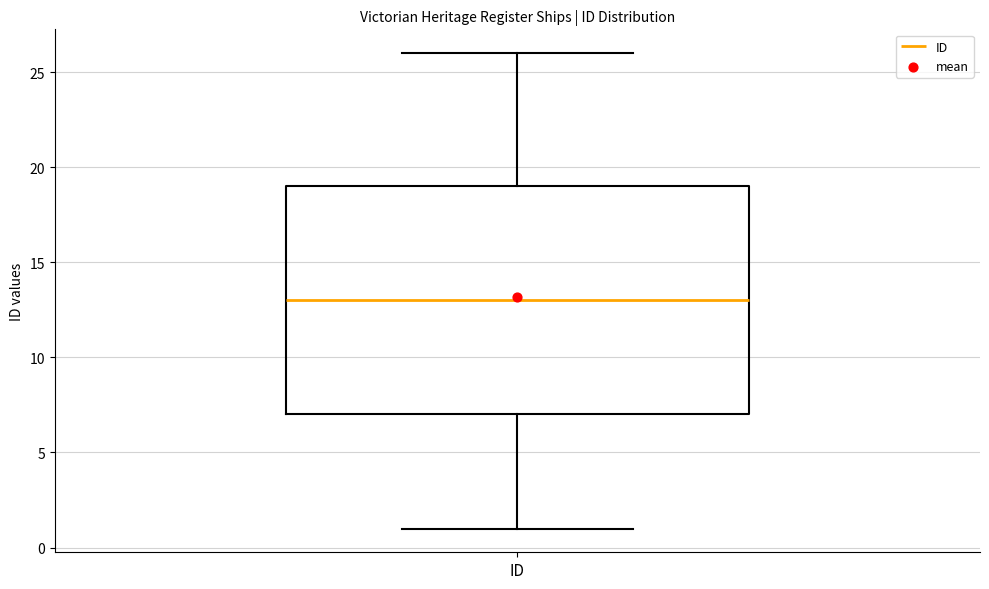

Read this box plot against the y-axis: the position of the median line, the range covered by the box, and the ends of both whiskers. The values are not printed on the chart, so give them approximately, as read against the axis.

median 13, box 7 to 19, whiskers 1 to 26